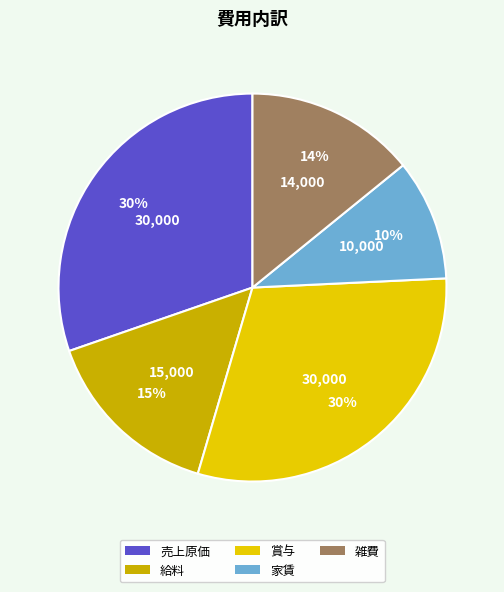

Which has a higher value, 家賃 or 給料?

給料